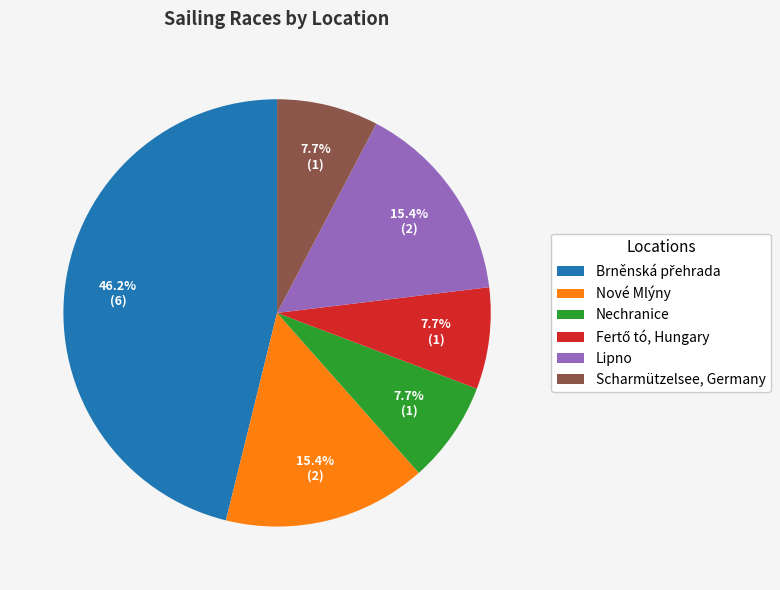

To the nearest percent, what portion does Nové Mlýny represent?

15%